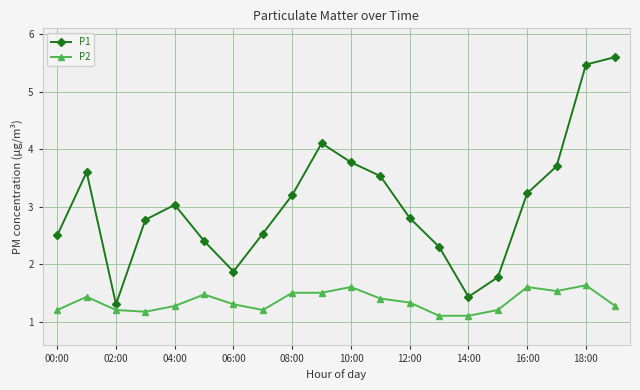

At how many categories does at least one series exceed 1?

20